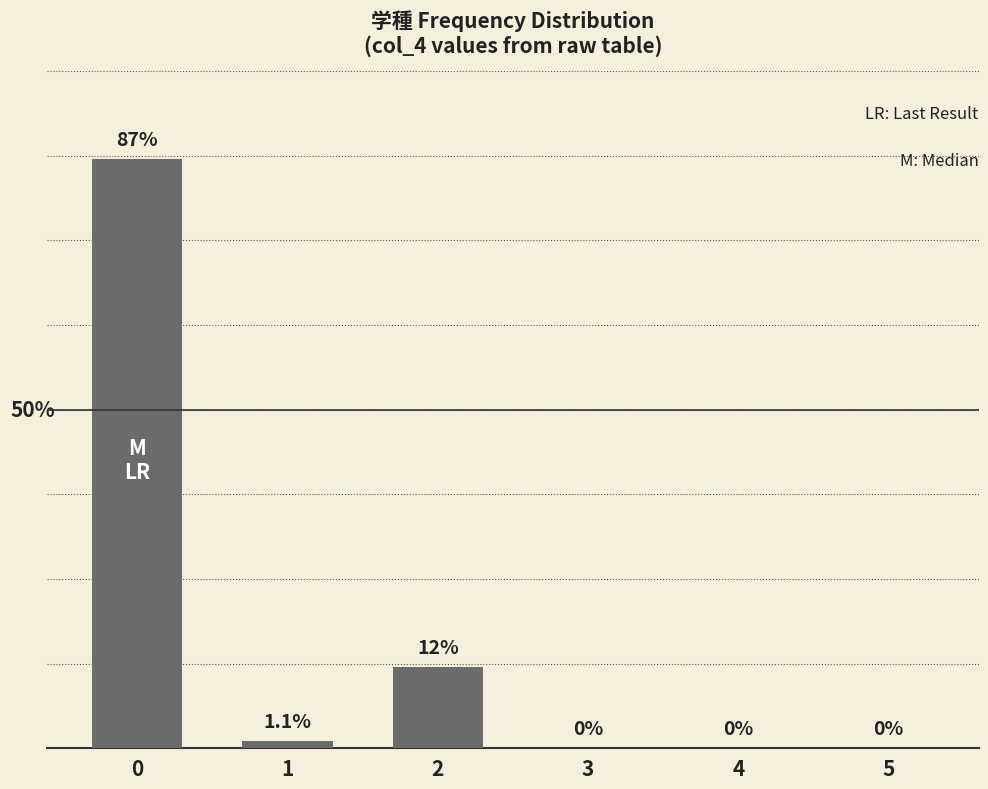

The value at 2 is 8.4. True or false?

False